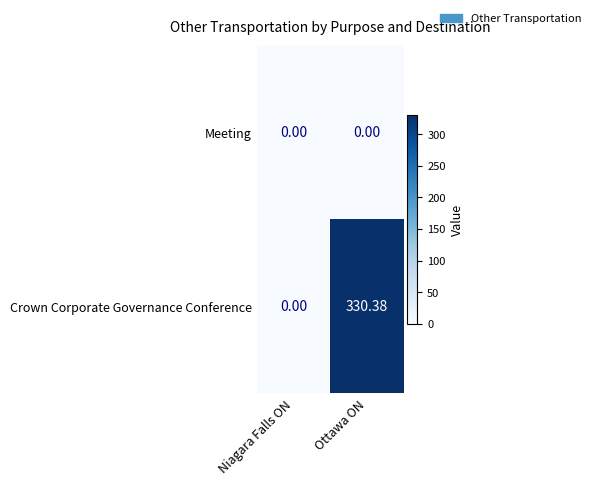

Which category has the highest value across all series?

Ottawa ON